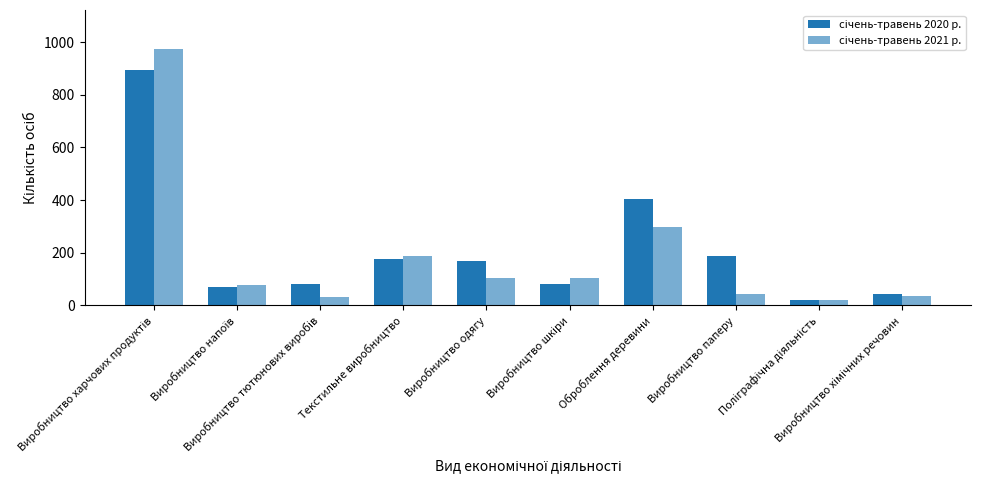

Where is січень-травень 2021 р. nearest to the value 498?

Оброблення деревини